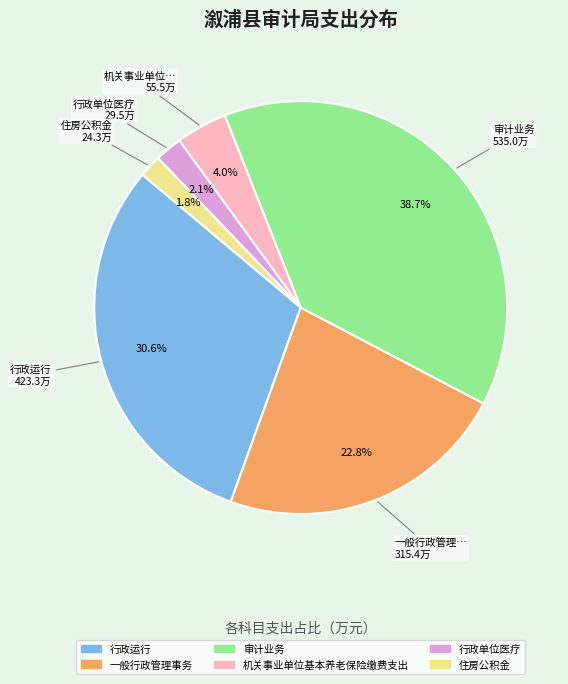

Is the sum of 行政单位医疗 and 机关事业单位基本养老保险缴费支出 greater than half?

No